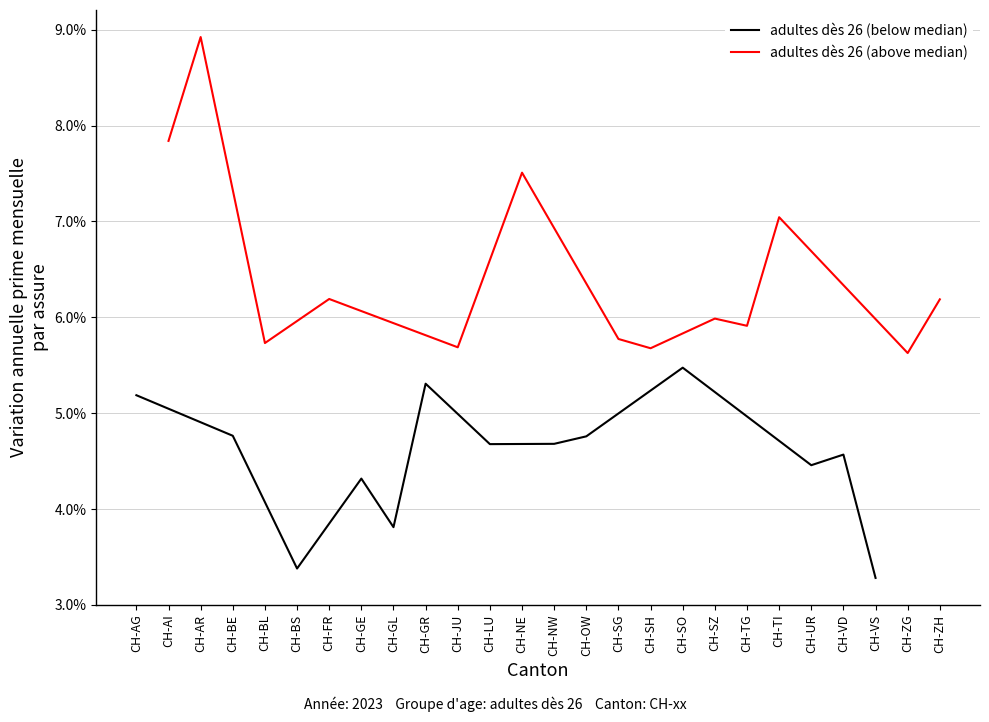

Does the chart have visible grid lines?

Yes